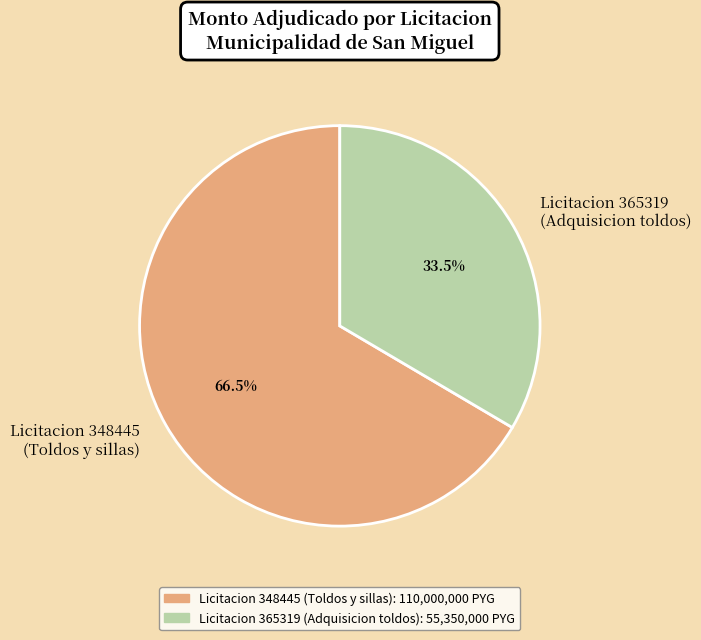

Rank the categories by value from highest to lowest.

Licitacion 348445 (Toldos y sillas), Licitacion 365319 (Adquisicion toldos)